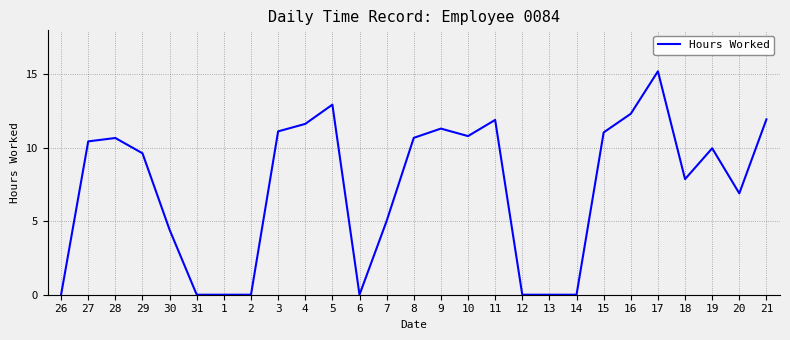

What value does the data have at 15?

11.1